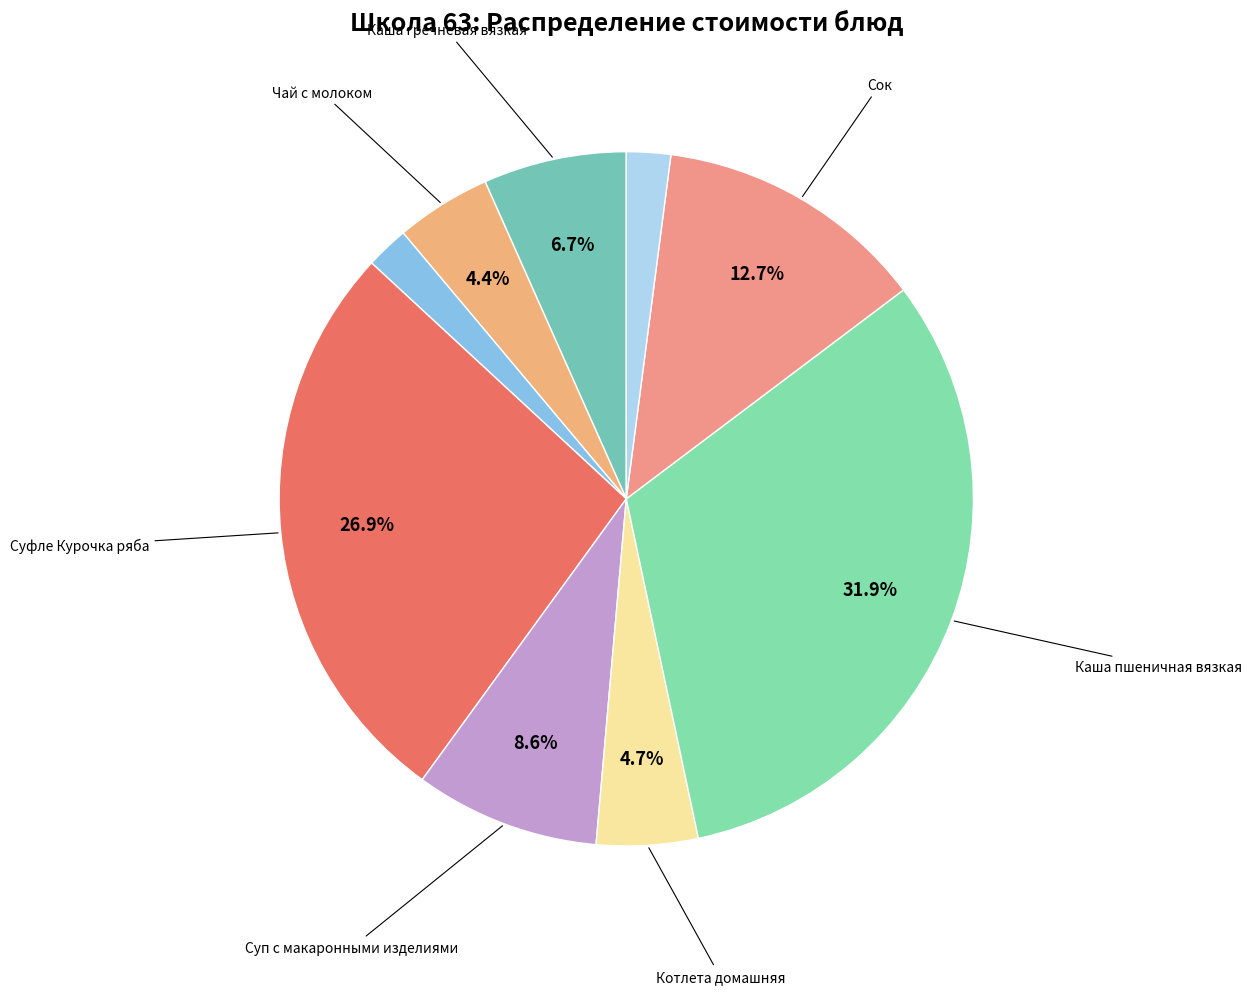

To the nearest percent, what is the difference between the largest and smallest slice percentages?

30%